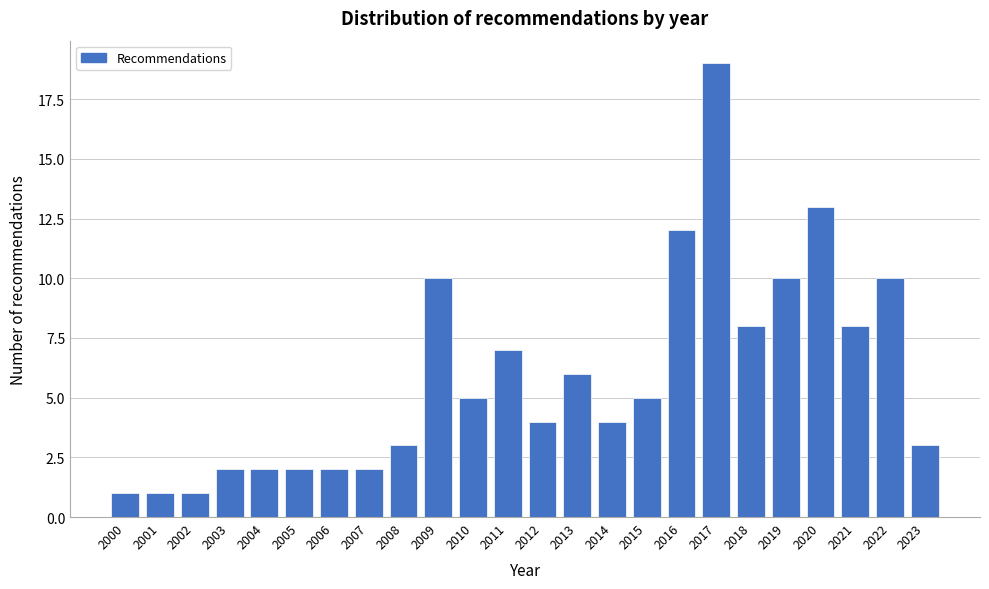

Reading left to right, list all the values displayed in this chart.

2000=1	2001=1	2002=1	2003=2	2004=2	2005=2	2006=2	2007=2	2008=3	2009=10	2010=5	2011=7	2012=4	2013=6	2014=4	2015=5	2016=12	2017=19	2018=8	2019=10	2020=13	2021=8	2022=10	2023=3